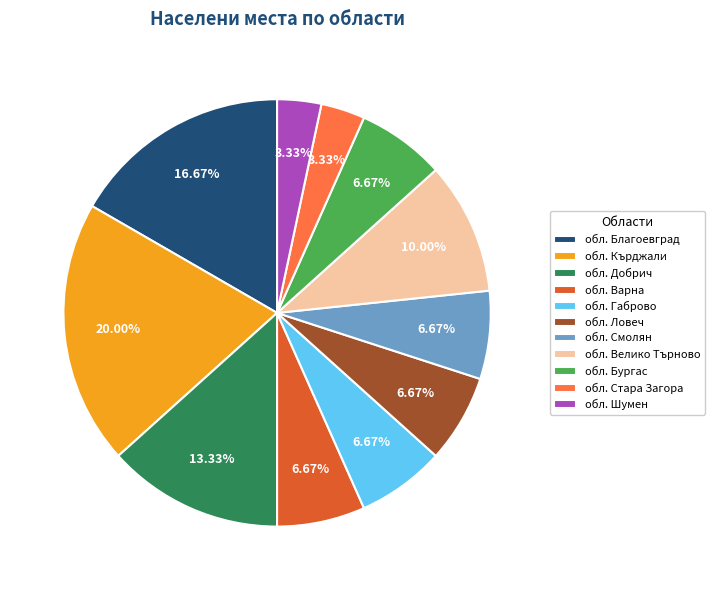

What is the ratio of the value at обл. Габрово to the value at обл. Смолян?

1.0